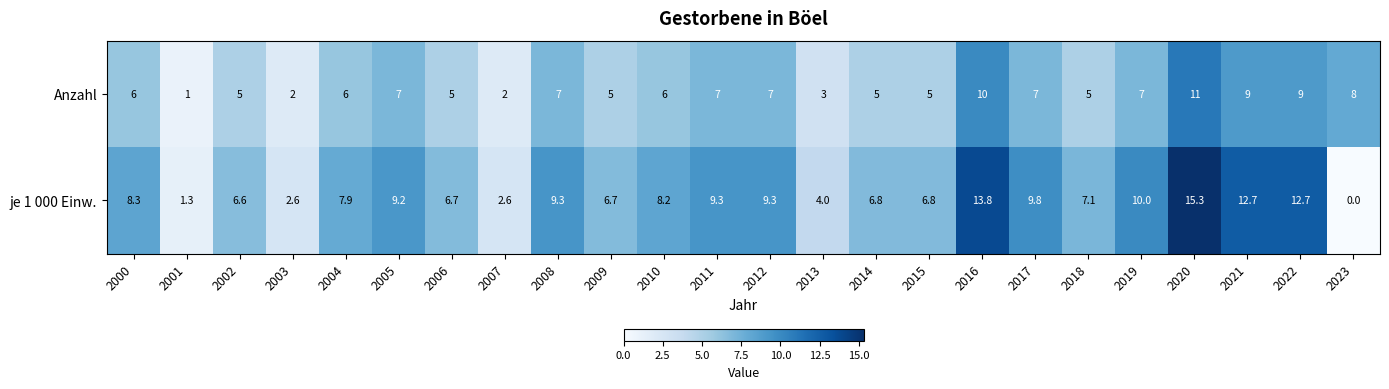

What is the spread (max minus min) of values at 2014?

1.8